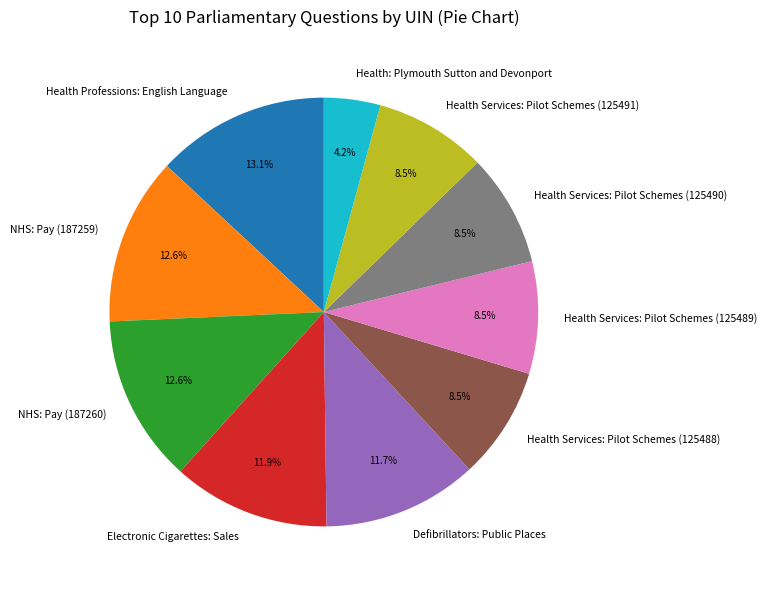

Approximately how many times larger is the value at NHS: Pay (187259) compared to Health Services: Pilot Schemes (125490)?

1.5